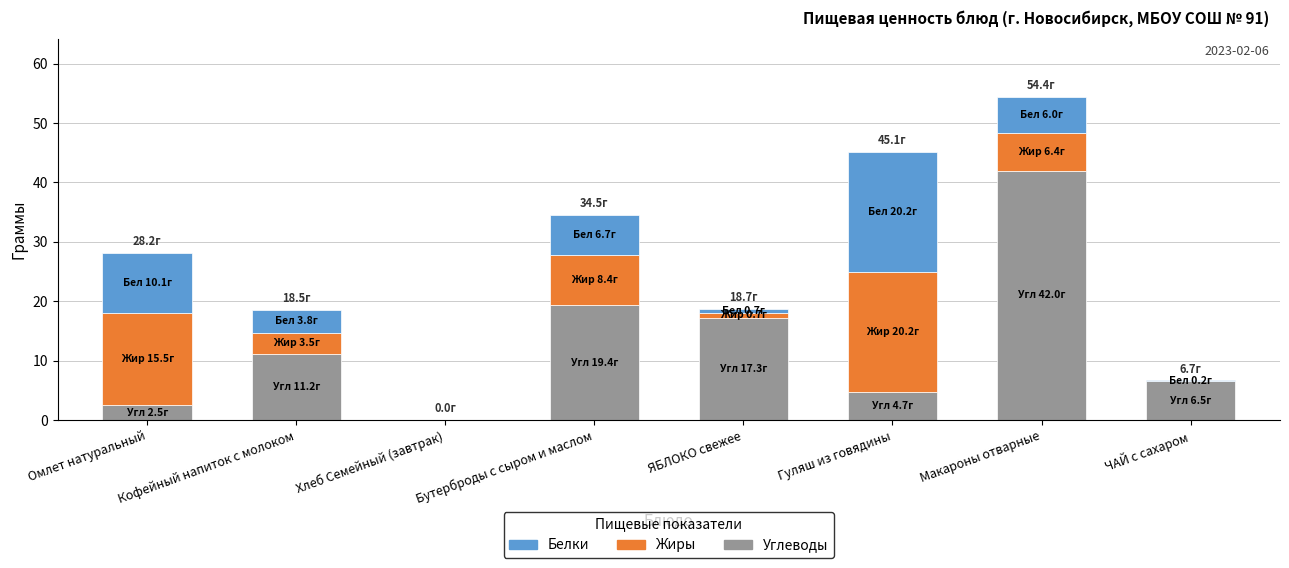

How many values in Углеводы are above zero?

7